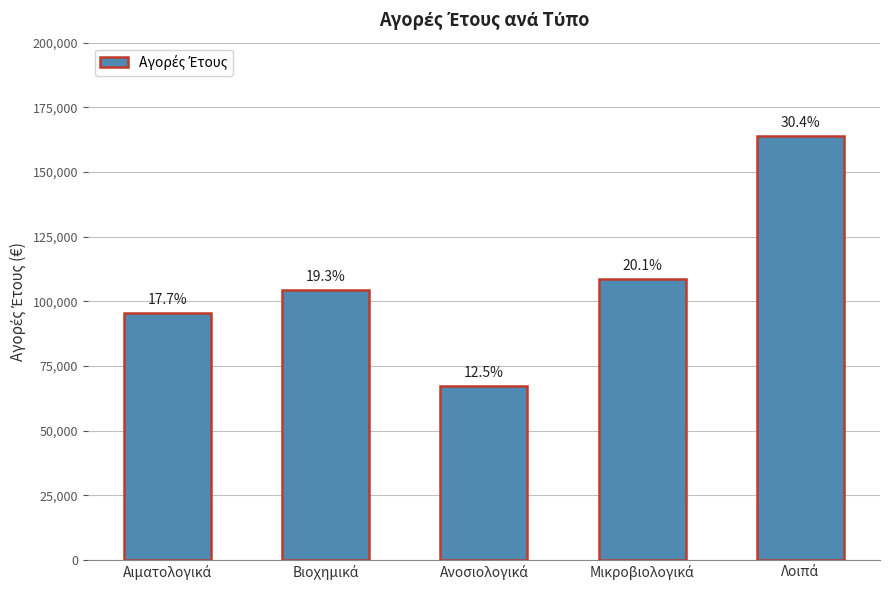

Are the bars horizontal?

No